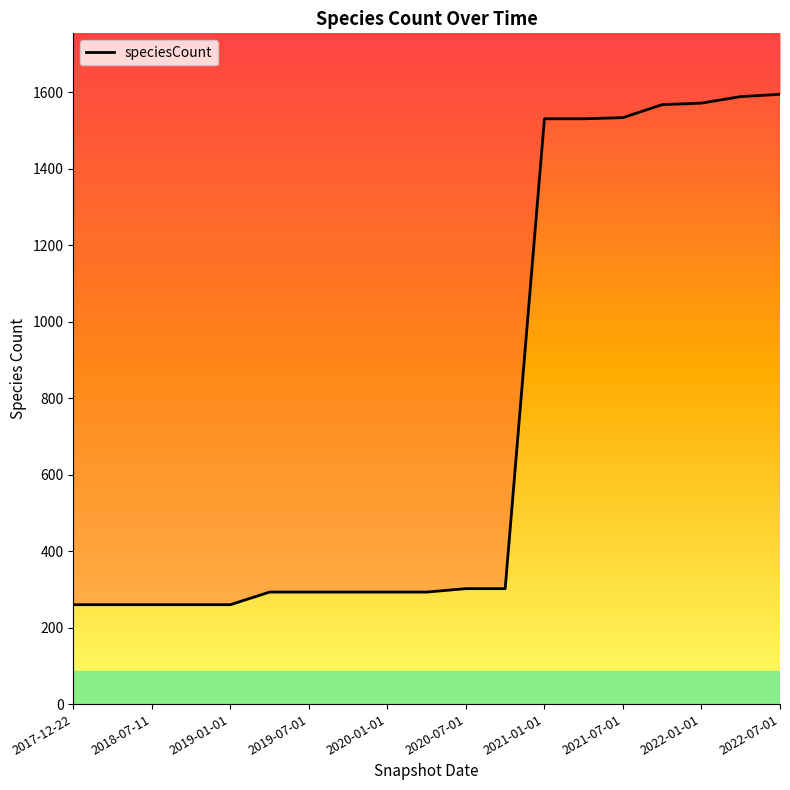

What is the sum of the values at 2017-12-22 and 2021-01-01?

1791